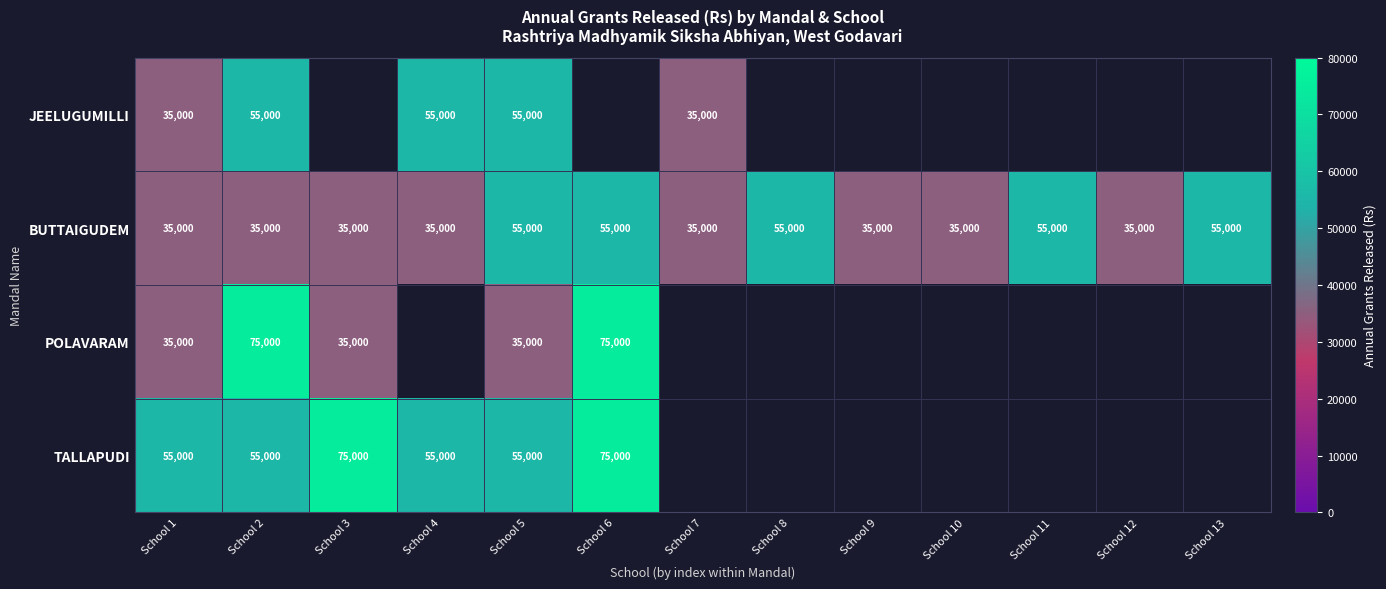

What is the approximate value of BUTTAIGUDEM at School 8, to the nearest 10?

55000